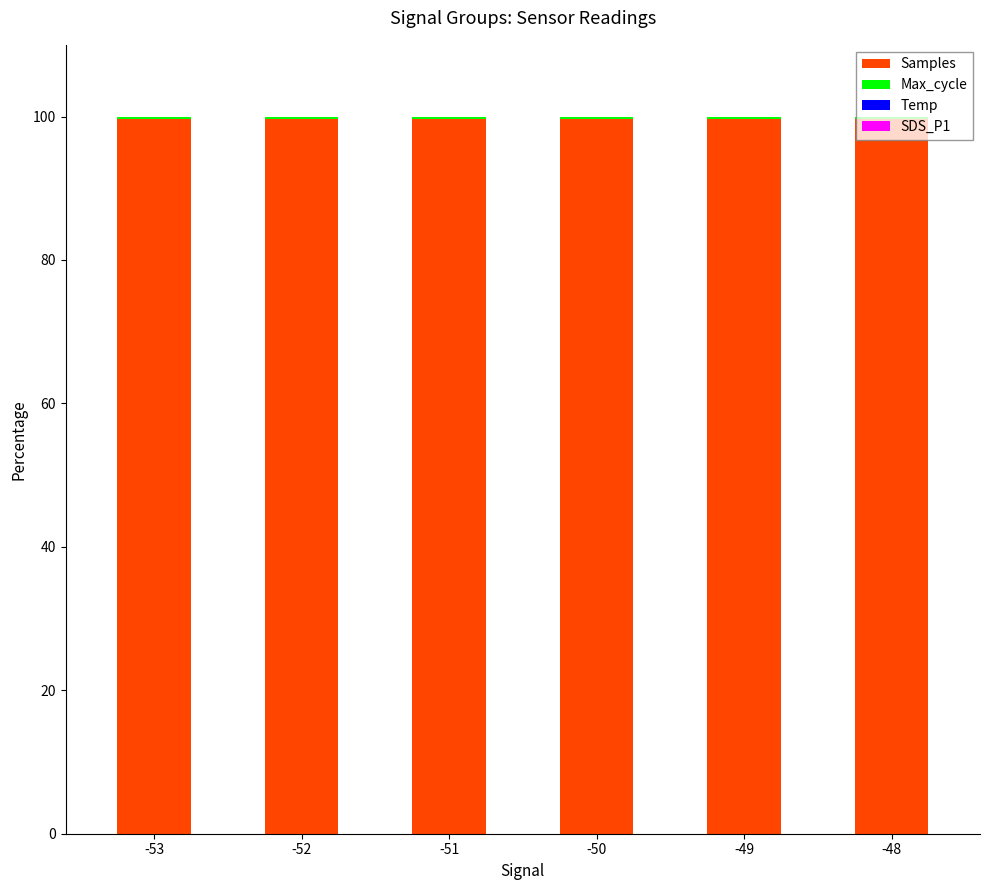

How many data points does each series have?

6